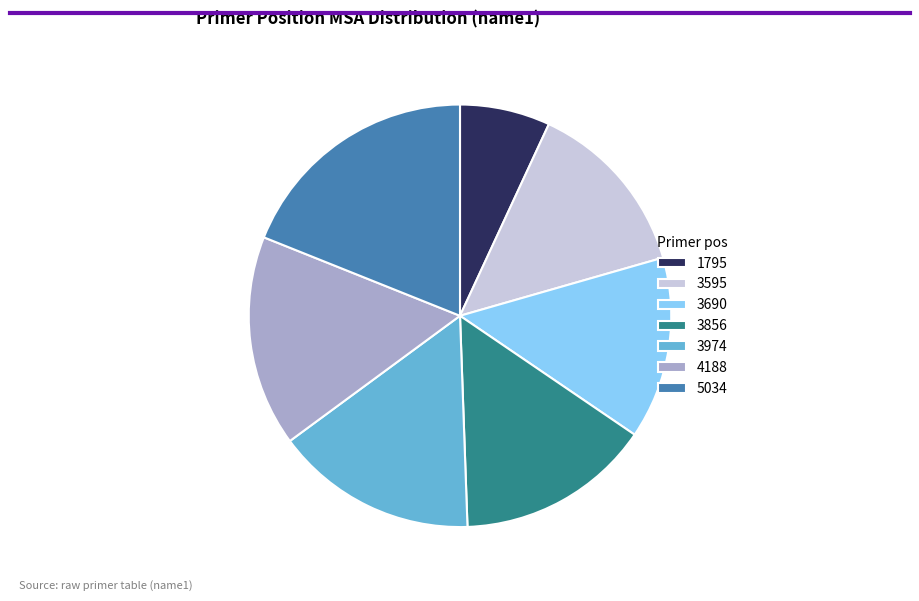

Do 3595 and 3974 together represent more than half of the pie?

No